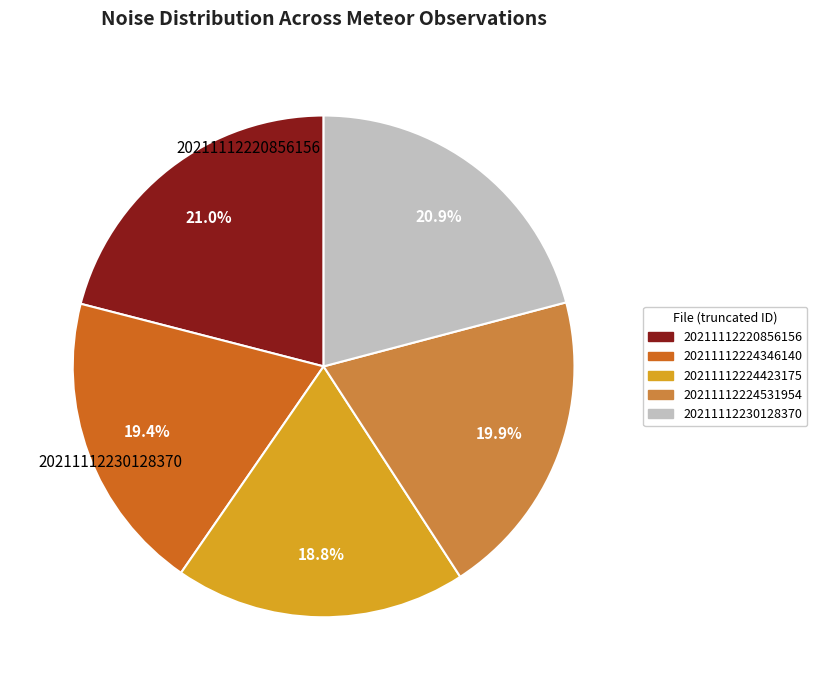

True or false: 20211112224423175 accounts for 19% of the total.

True